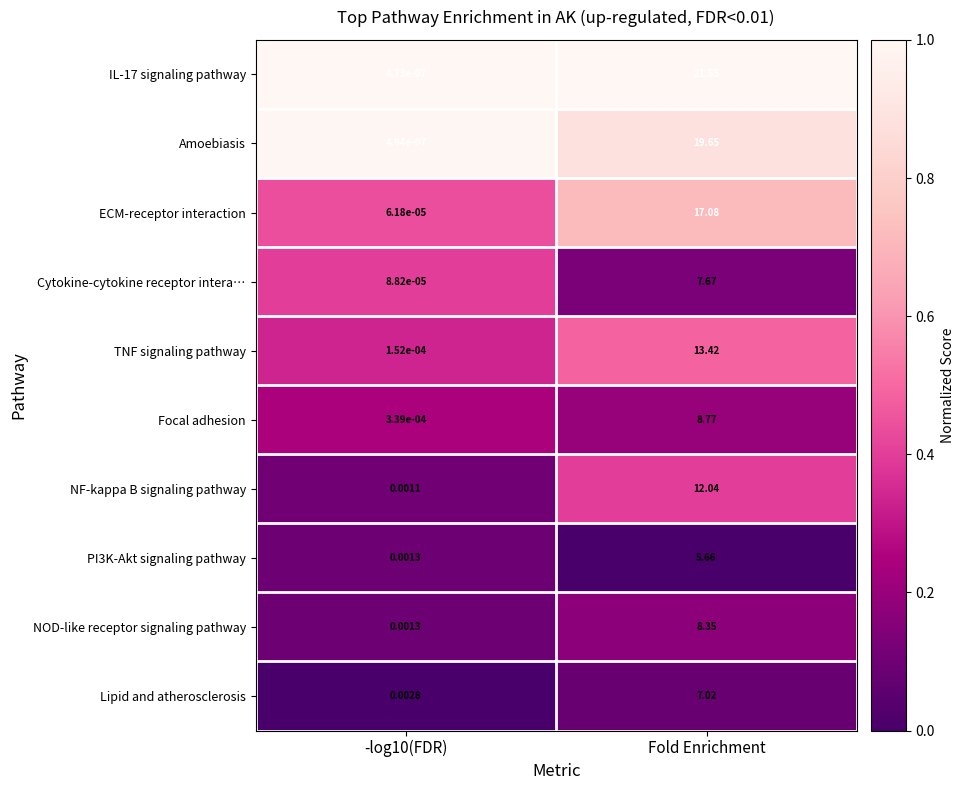

At which category is the sum across all series the highest?

Fold Enrichment